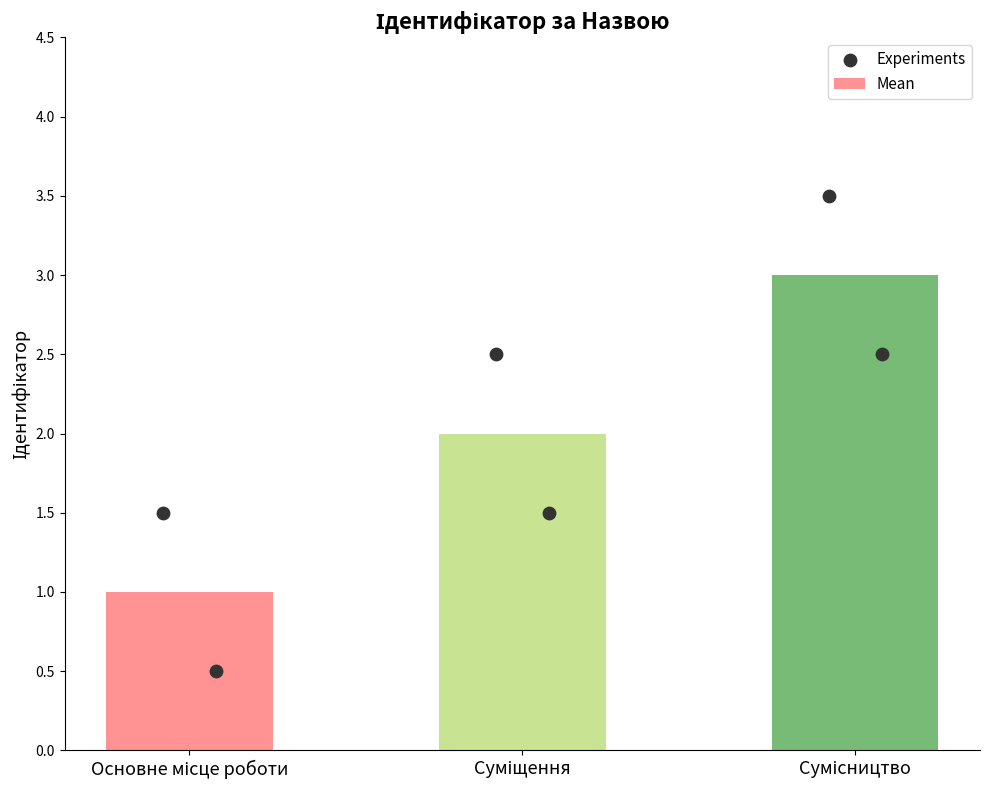

Which has a higher value, Сумісництво or Суміщення?

Сумісництво